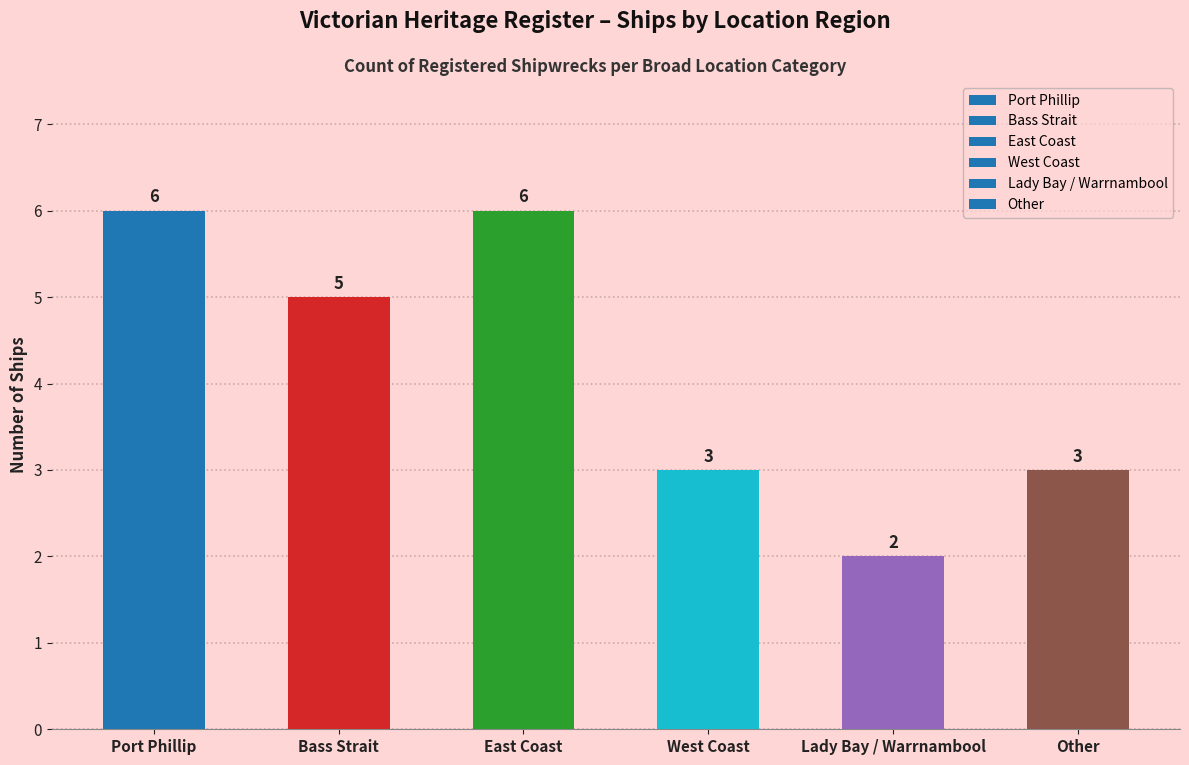

Reading left to right, extract all data points from this chart.

6	5	6	3	2	3